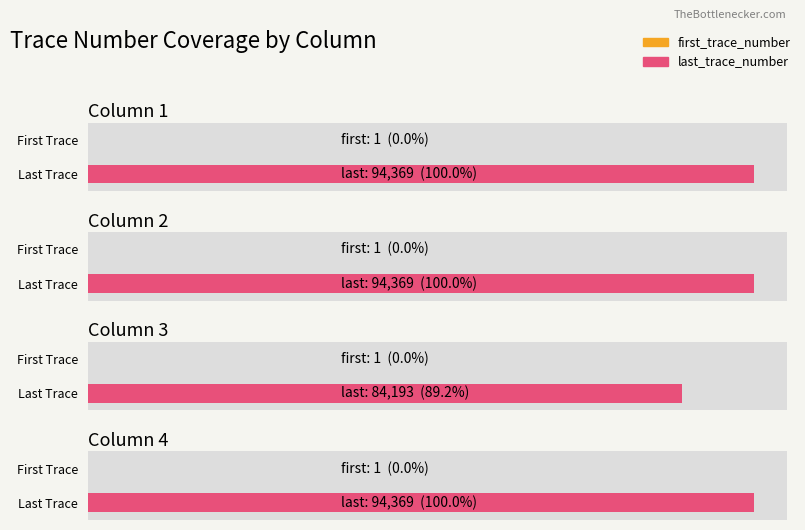

True or false: first_trace_number has a value of 1 at Column 4.

True